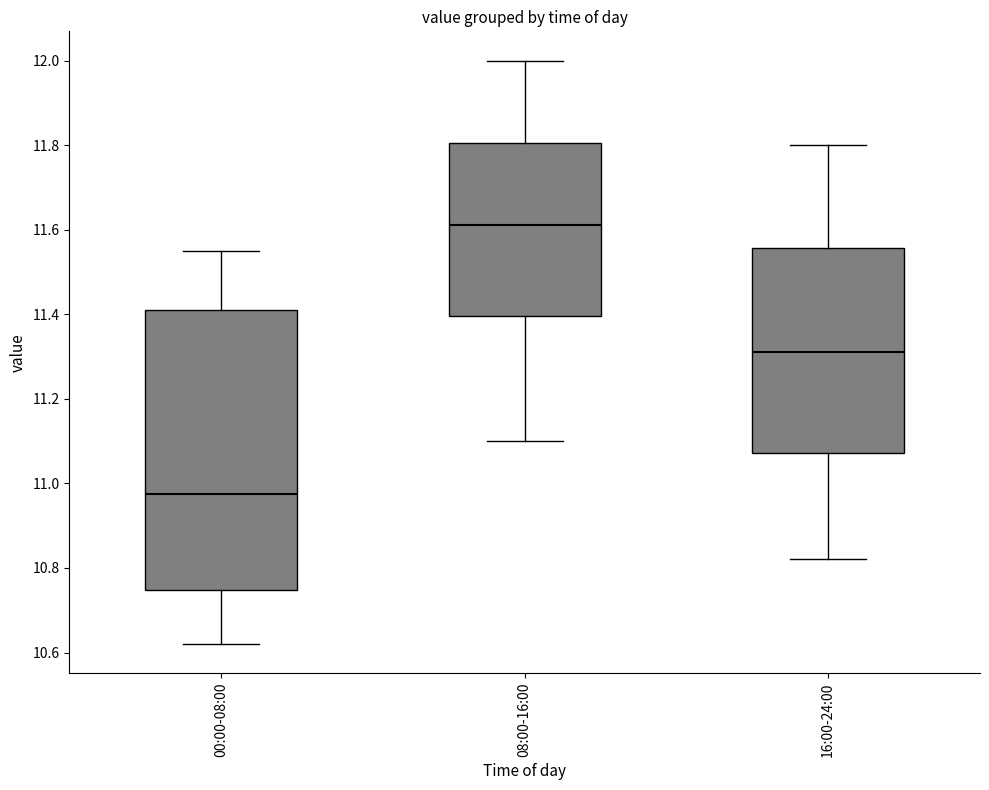

Where does the lower whisker of the box for 08:00-16:00 end on the y-axis? The values are not printed on the chart, so give them approximately, as read against the axis.

11.10